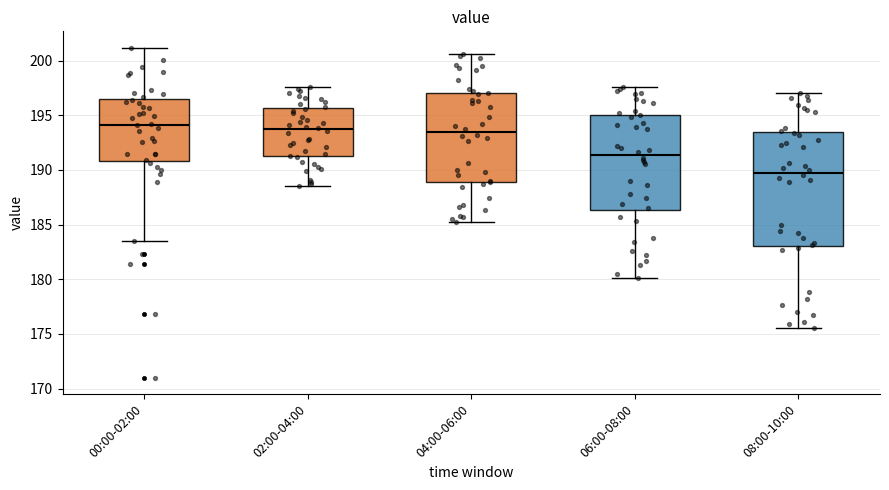

Reading left to right, transcribe this box plot: for each box, give where its median line is, the range the box spans, and where its two whiskers end, as read against the y-axis. The values are not printed on the chart, so give them approximately, as read against the axis.

00:00-02:00: median 194.0, box 191.0 to 196.5, whiskers 183.5 to 201.0
02:00-04:00: median 193.5, box 191.5 to 195.5, whiskers 188.5 to 197.5
04:00-06:00: median 193.5, box 189.0 to 197.0, whiskers 185.0 to 200.5
06:00-08:00: median 191.5, box 186.5 to 195.0, whiskers 180.0 to 197.5
08:00-10:00: median 190.0, box 183.0 to 193.5, whiskers 175.5 to 197.0